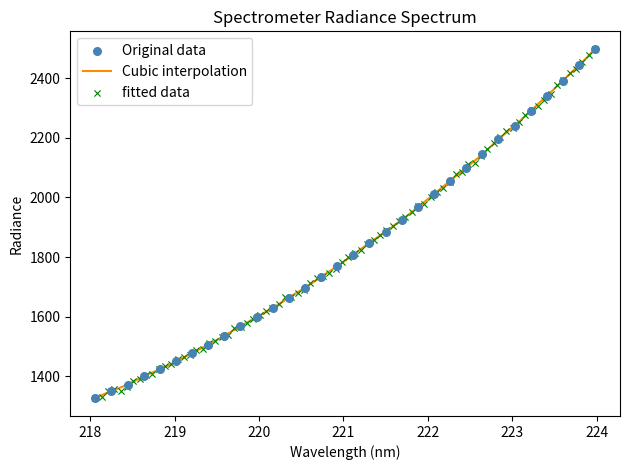

What is the ratio of the value at 220.3533 to the value at 218.0596?

1.3